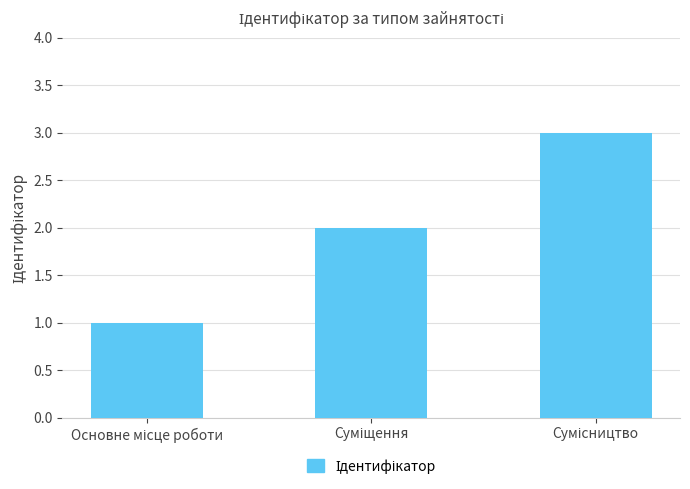

What is the sum of all values?

6